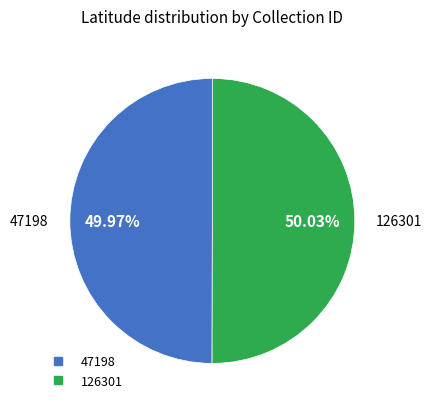

Is there a majority slice in this chart?

Yes